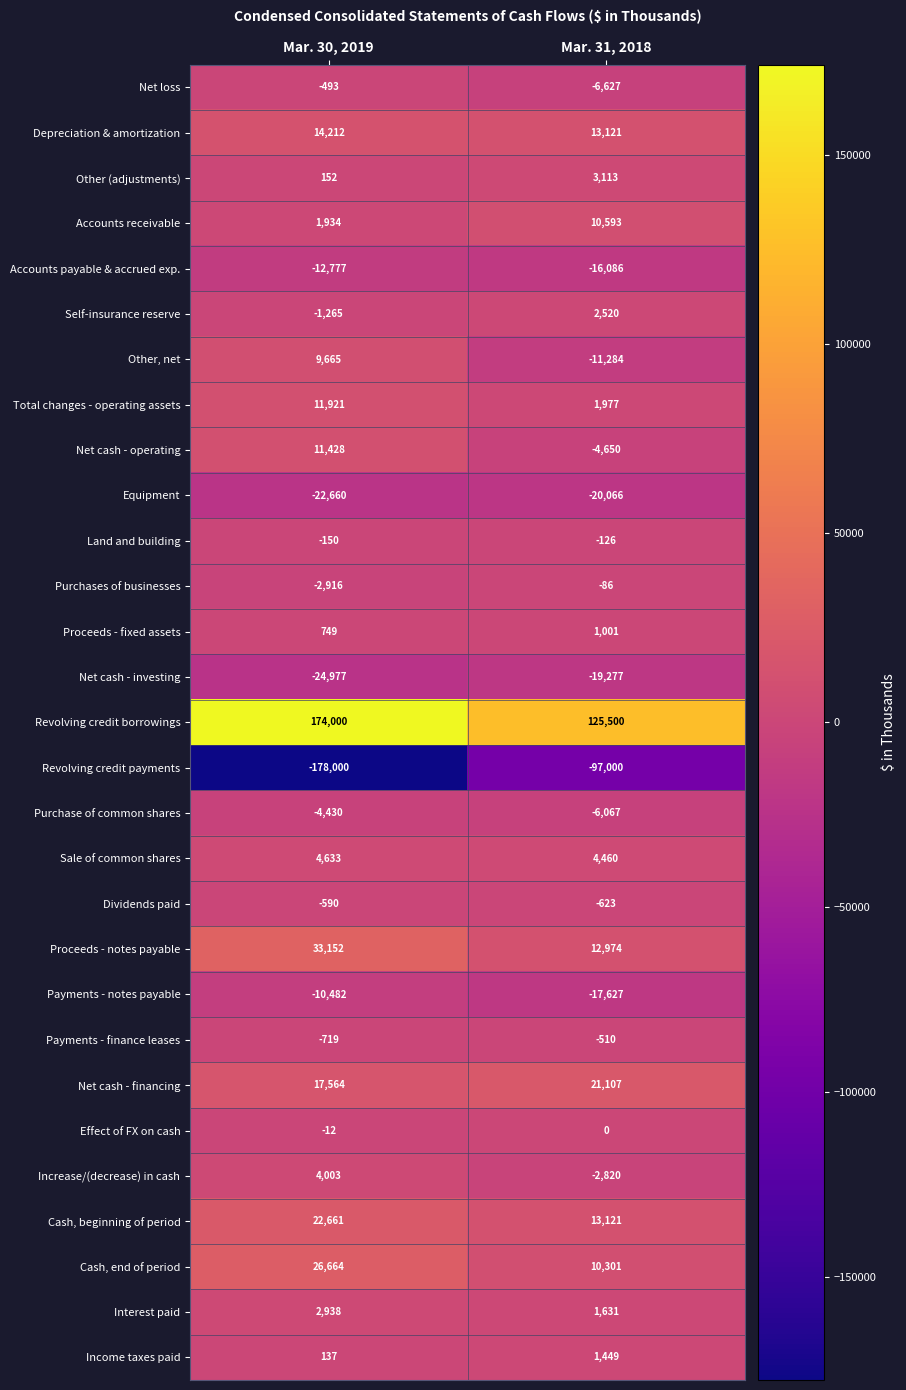

Read the Purchase of common shares value at Mar. 30, 2019, to the nearest 10.

-4430